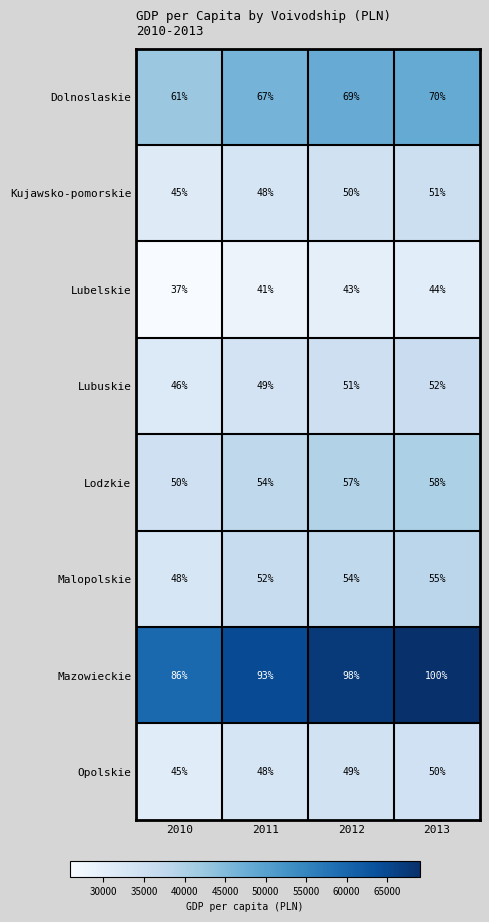

Which category has the lowest value across all series?

2010